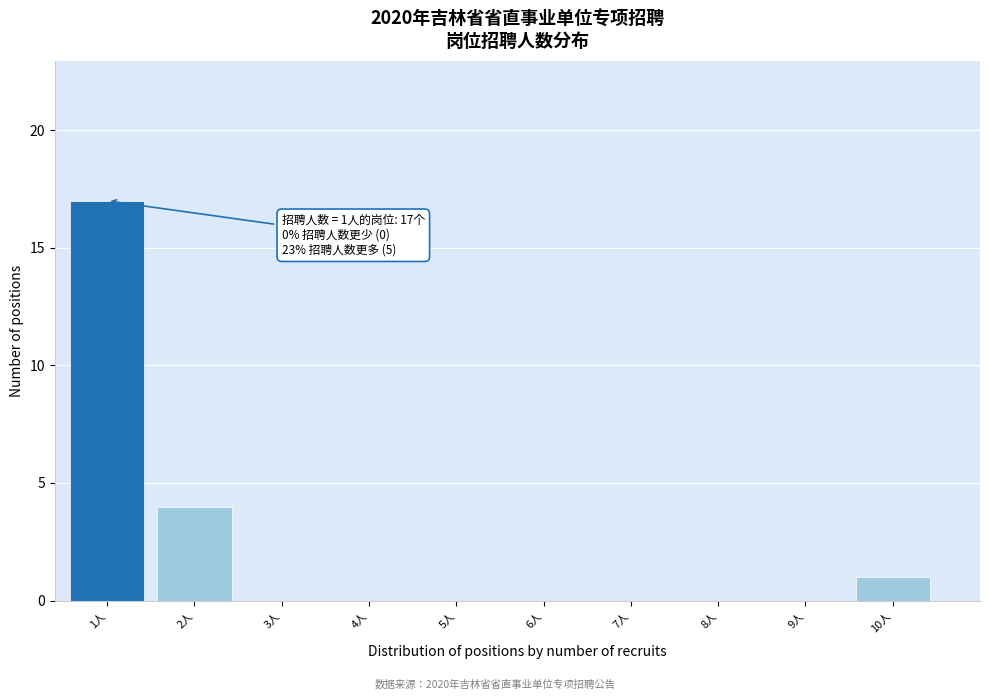

Reading left to right, extract all data points from this chart.

1人=17	2人=4	3人=0	4人=0	5人=0	6人=0	7人=0	8人=0	9人=0	10人=1